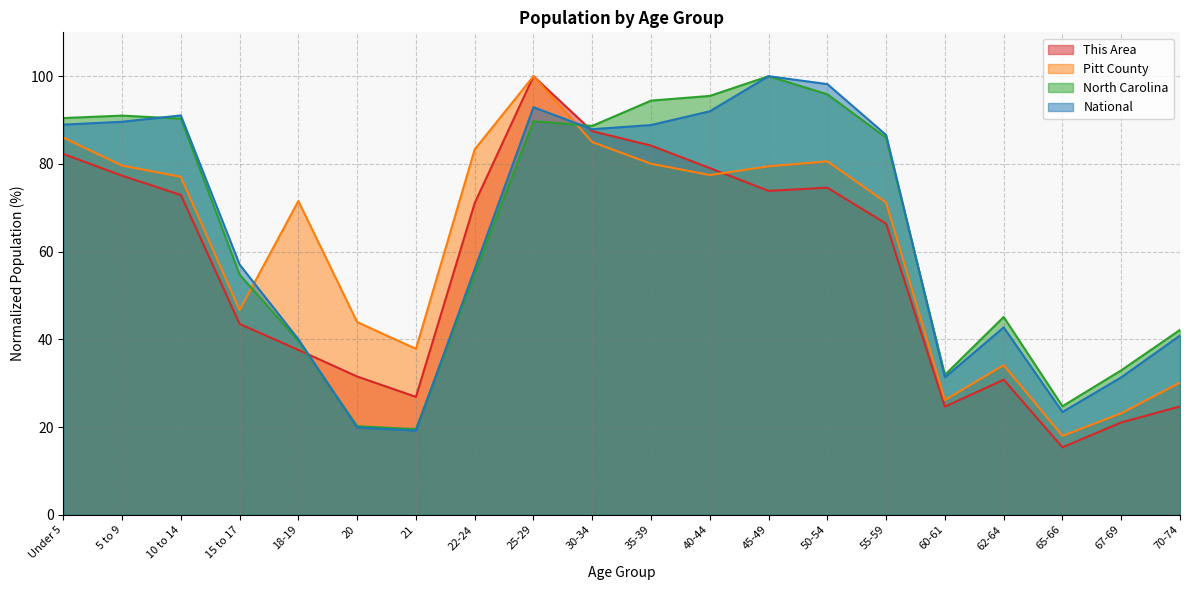

Reading left to right, transcribe all the data shown in this chart.

This Area: Under 5=82.3	5 to 9=77.3	10 to 14=72.9	15 to 17=43.5	18-19=37.6	20=31.5	21=26.9	22-24=71.1	25-29=100.0	30-34=87.5	35-39=84.2	40-44=79.1	45-49=73.9	50-54=74.6	55-59=66.4	60-61=24.6	62-64=30.8	65-66=15.4	67-69=21.0	70-74=24.7
Pitt County: Under 5=86.0	5 to 9=79.6	10 to 14=77.1	15 to 17=46.7	18-19=71.5	20=43.9	21=37.8	22-24=83.3	25-29=100.0	30-34=85.0	35-39=80.0	40-44=77.5	45-49=79.4	50-54=80.6	55-59=71.2	60-61=26.1	62-64=34.1	65-66=18.0	67-69=23.1	70-74=30.1
North Carolina: Under 5=90.5	5 to 9=91.0	10 to 14=90.3	15 to 17=54.7	18-19=39.6	20=20.2	21=19.5	22-24=55.0	25-29=89.7	30-34=88.7	35-39=94.4	40-44=95.5	45-49=100.0	50-54=95.9	55-59=86.0	60-61=31.9	62-64=45.1	65-66=24.7	67-69=32.9	70-74=42.2
National: Under 5=89.0	5 to 9=89.6	10 to 14=91.1	15 to 17=57.0	18-19=40.0	20=19.9	21=19.2	22-24=56.0	25-29=92.9	30-34=87.9	35-39=88.9	40-44=92.0	45-49=100.0	50-54=98.2	55-59=86.6	60-61=31.3	62-64=42.7	65-66=23.4	67-69=31.3	70-74=40.9